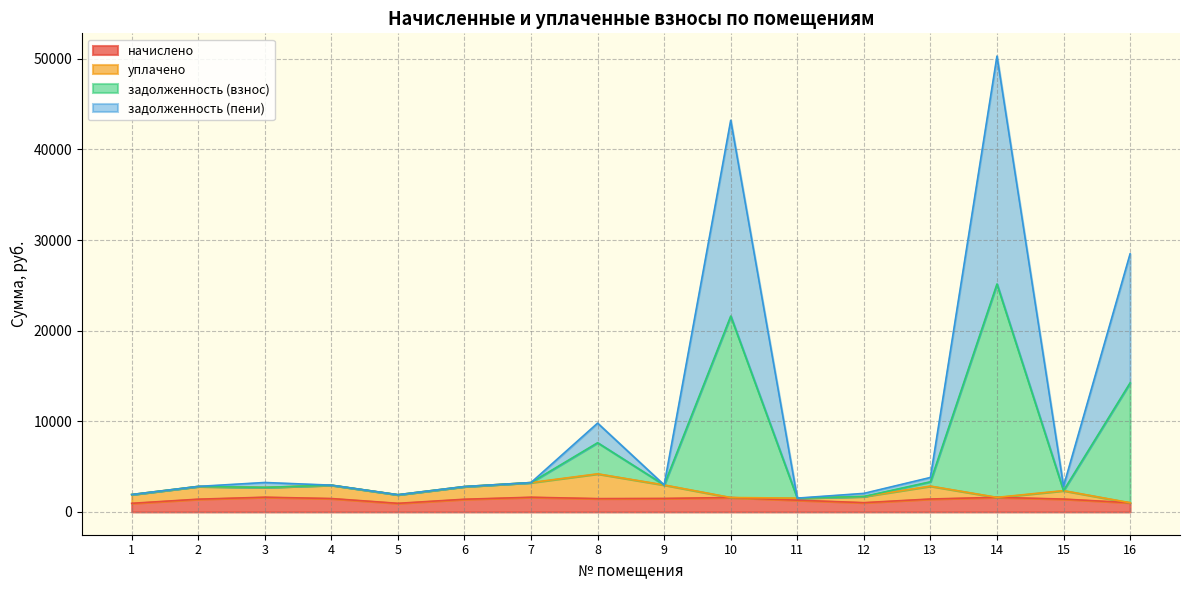

What are all the series names shown in the legend?

начислено, уплачено, задолженность (взнос), задолженность (пени)